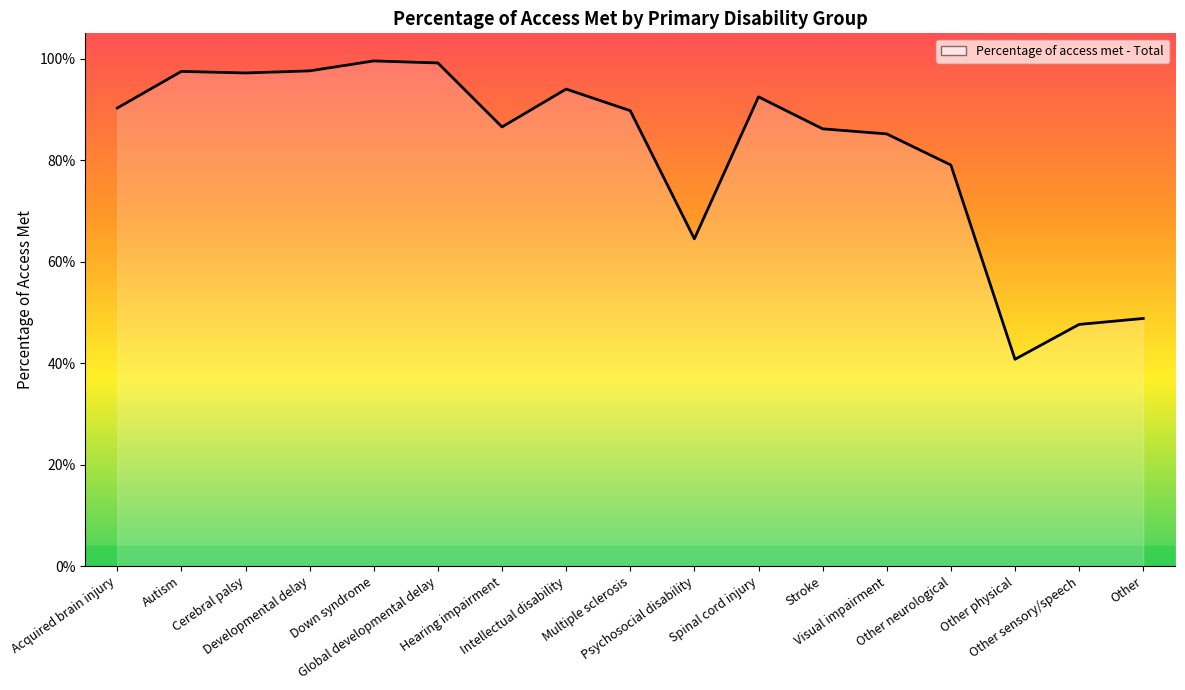

What is the greatest value displayed?

1.0